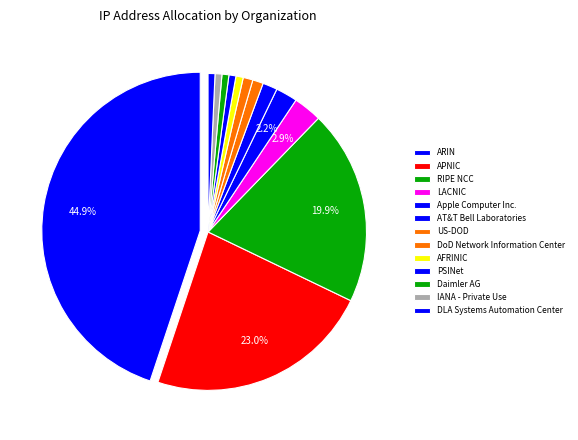

To the nearest percent, what is the average slice percentage?

8%